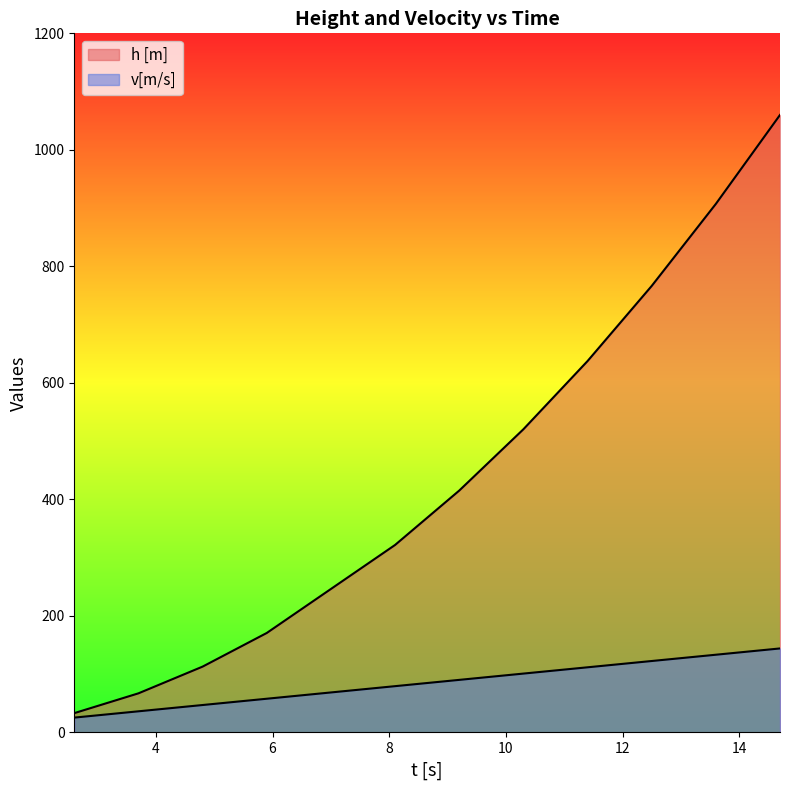

What is the sum of all v[m/s] values?

949.6